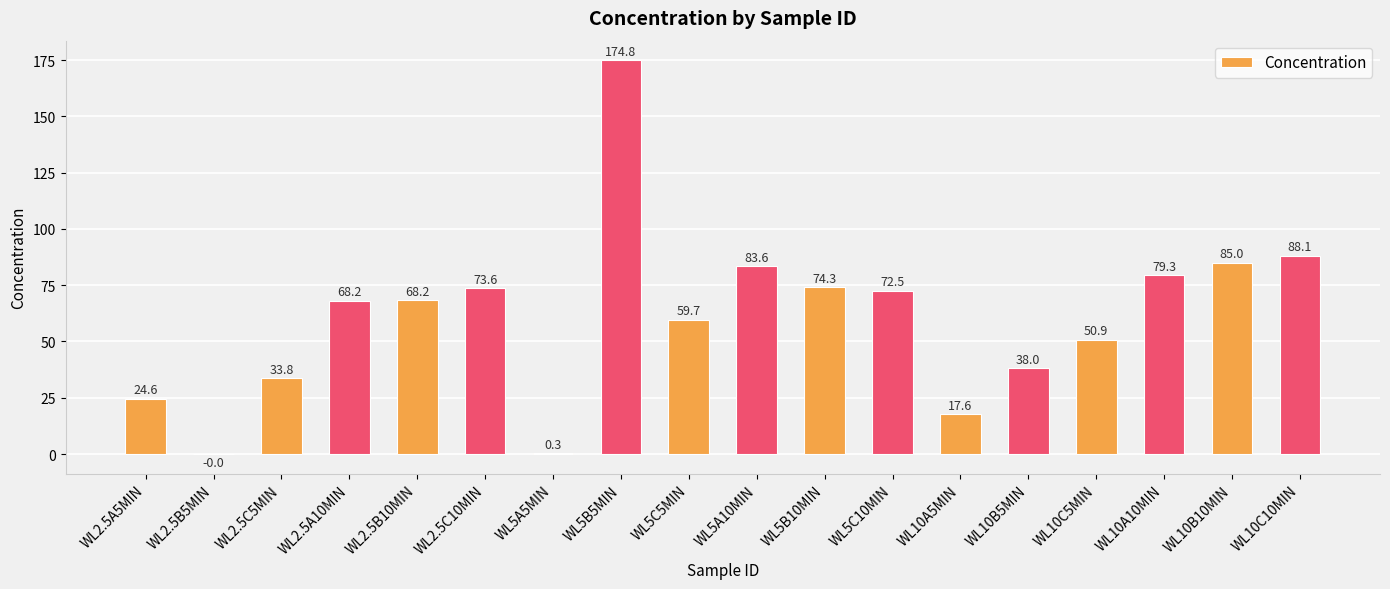

At which category does the chart reach its peak across all series?

WL5B5MIN